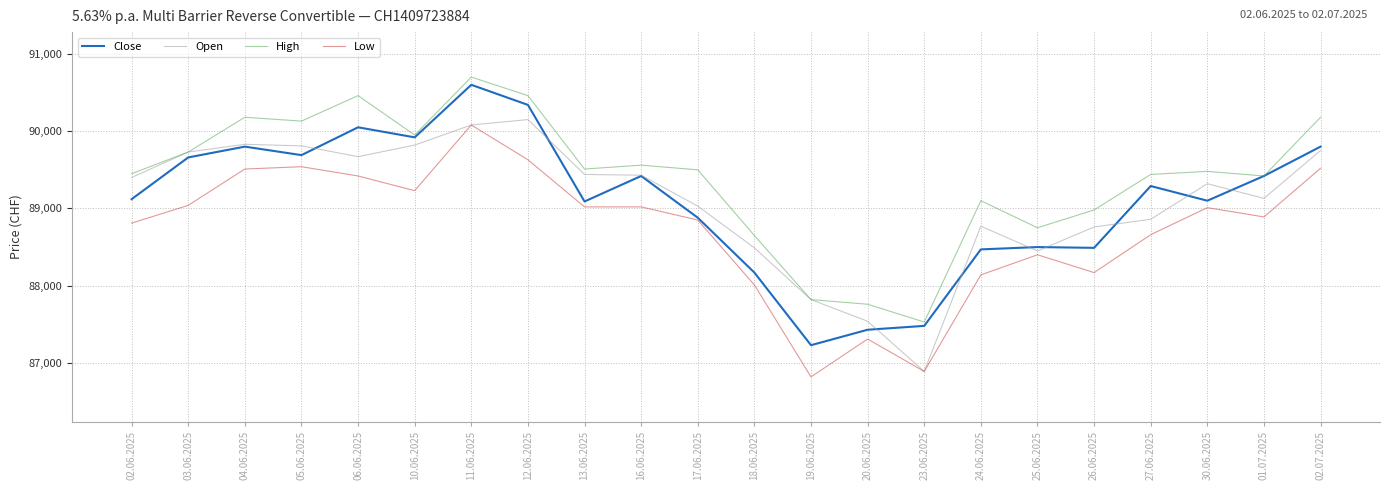

At which category does Close reach its first local peak?

04.06.2025